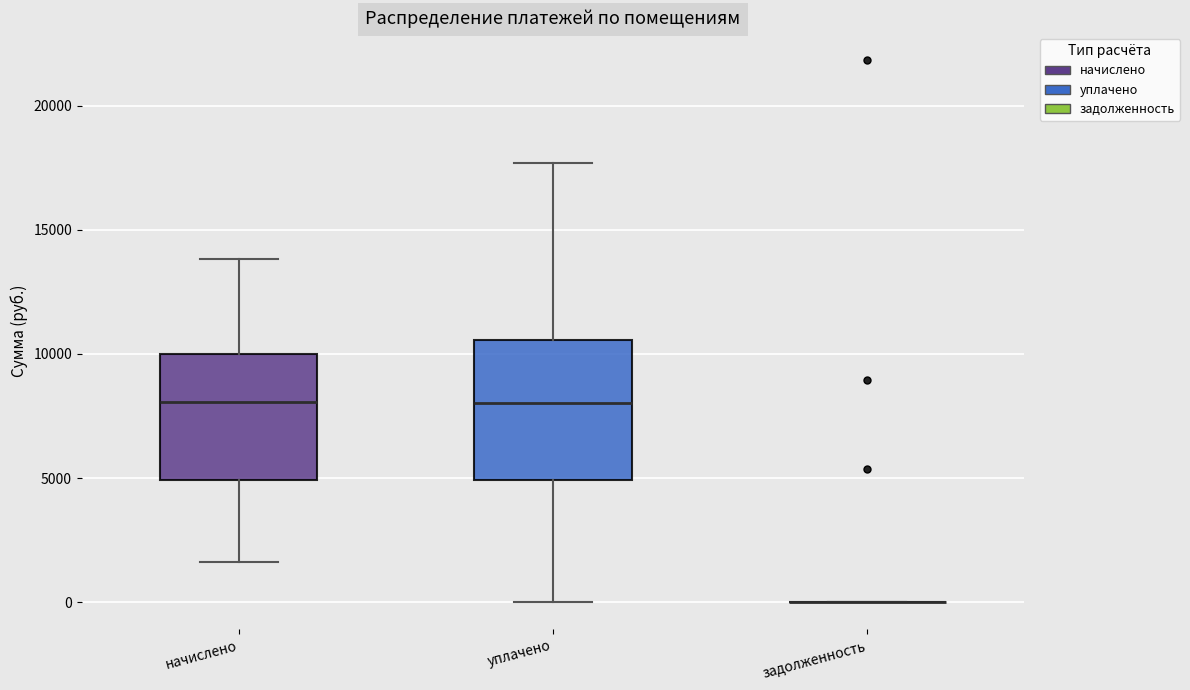

Which box is the tallest, from its lower edge to its upper edge?

уплачено